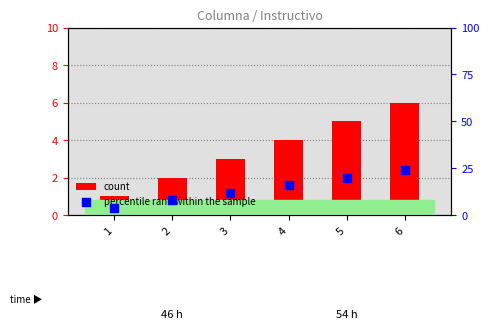

Which series has the largest total across all categories?

percentile rank within the sample